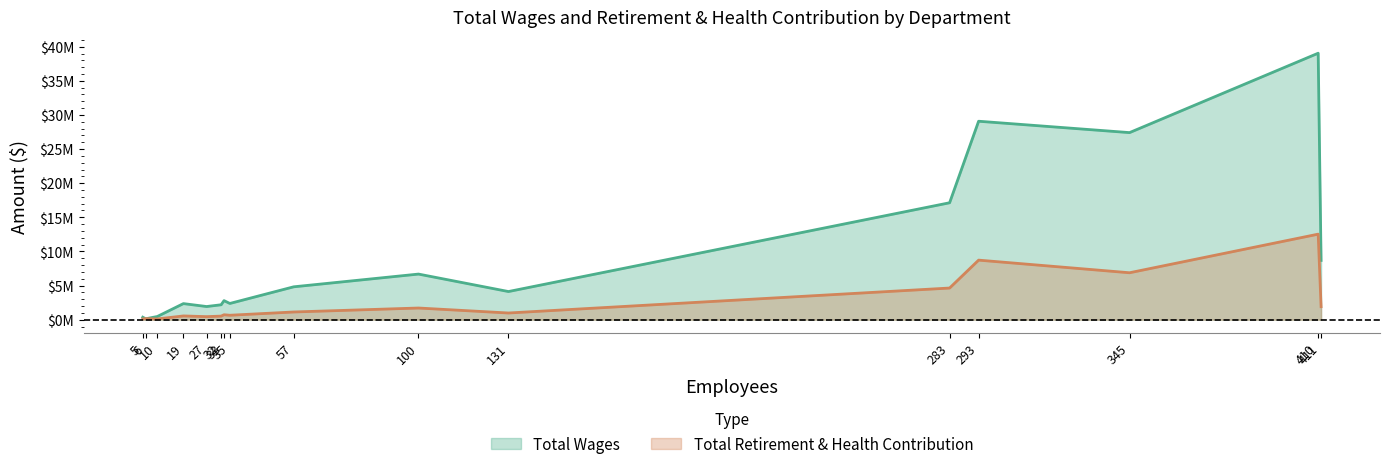

What are all the series names shown in the legend?

Total Wages, Total Retirement & Health Contribution